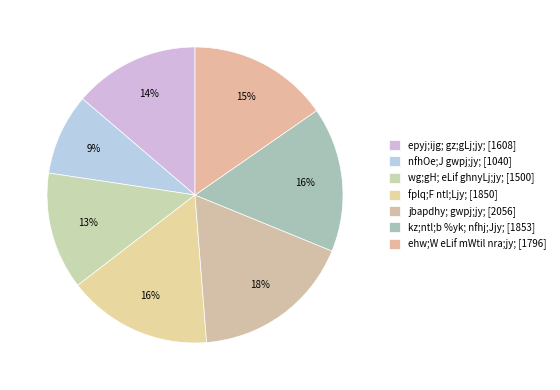

Combined, do nfhOe;J gwpj;jy; and kz;ntl;b %yk; nfhj;Jjy; account for over 50%?

No